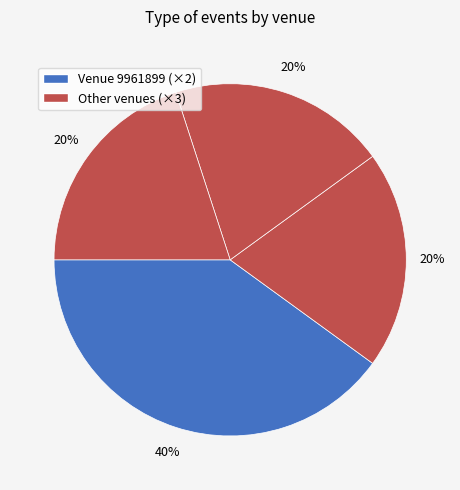

How many slices are in this pie chart?

4